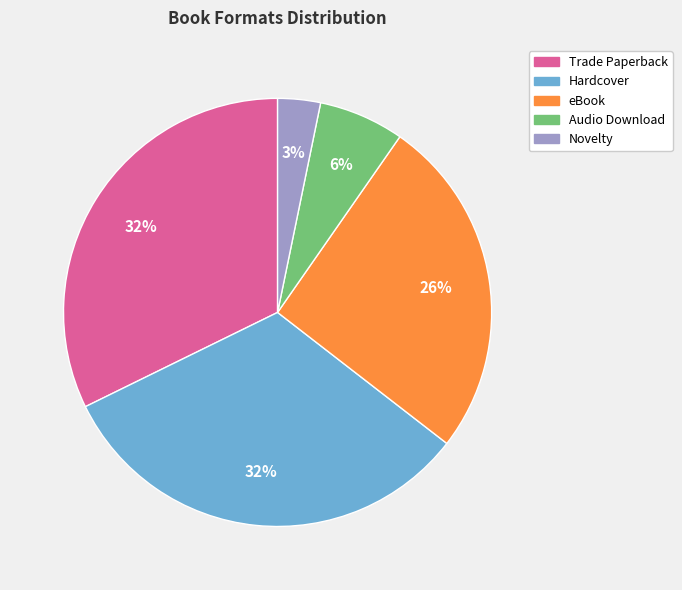

To the nearest percent, what portion does Audio Download represent?

6%